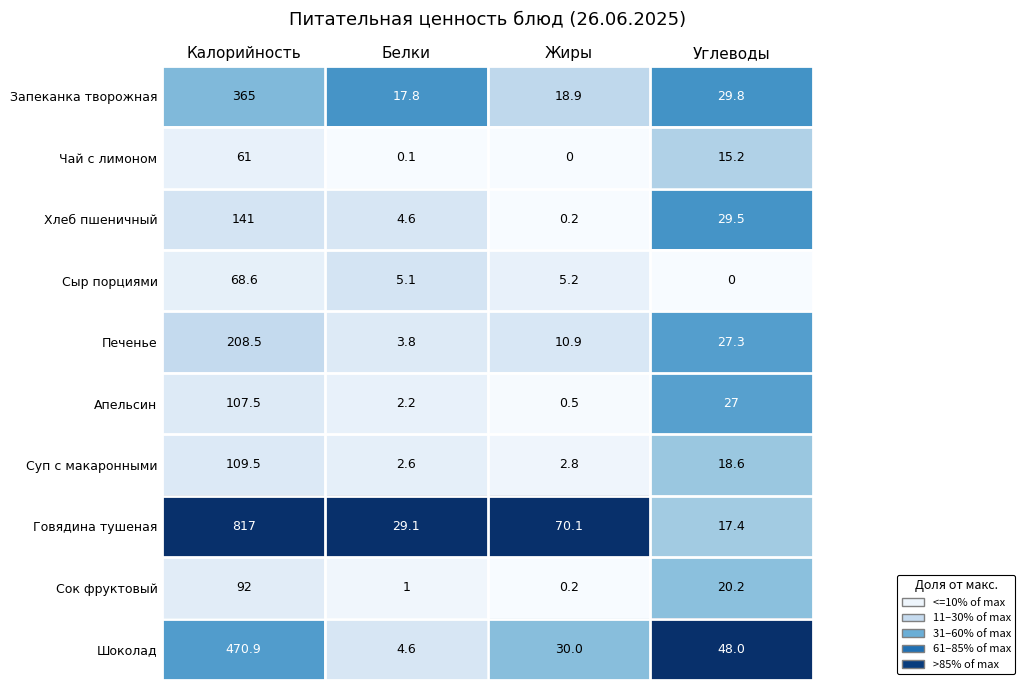

The Говядина тушеная series shows 29.1 at Белки. True or false?

True